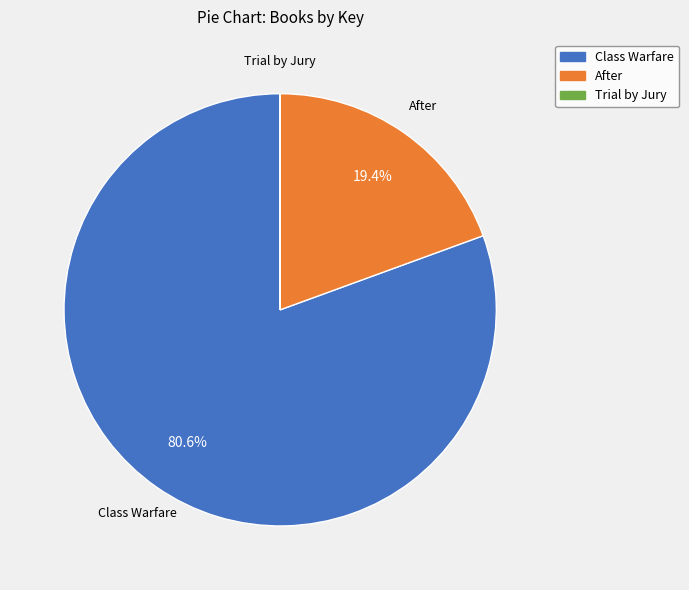

Does any single category account for the majority?

Yes